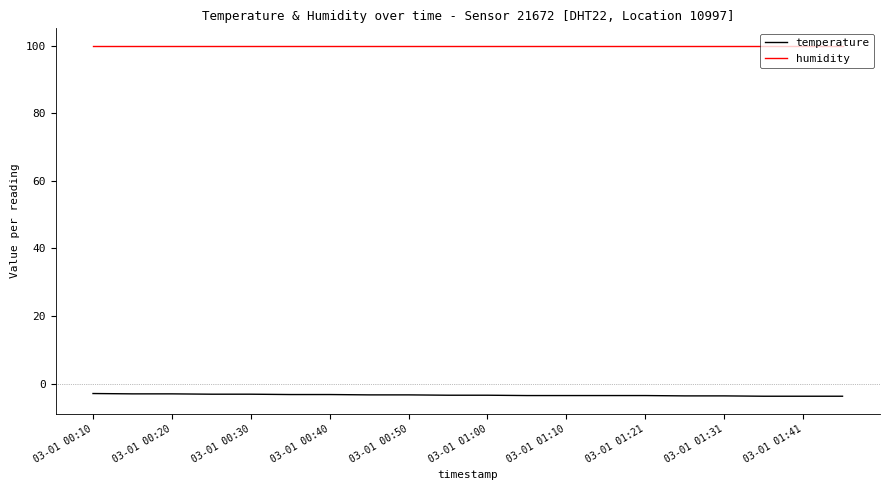

Rank the series by their average value, from highest to lowest.

humidity, temperature